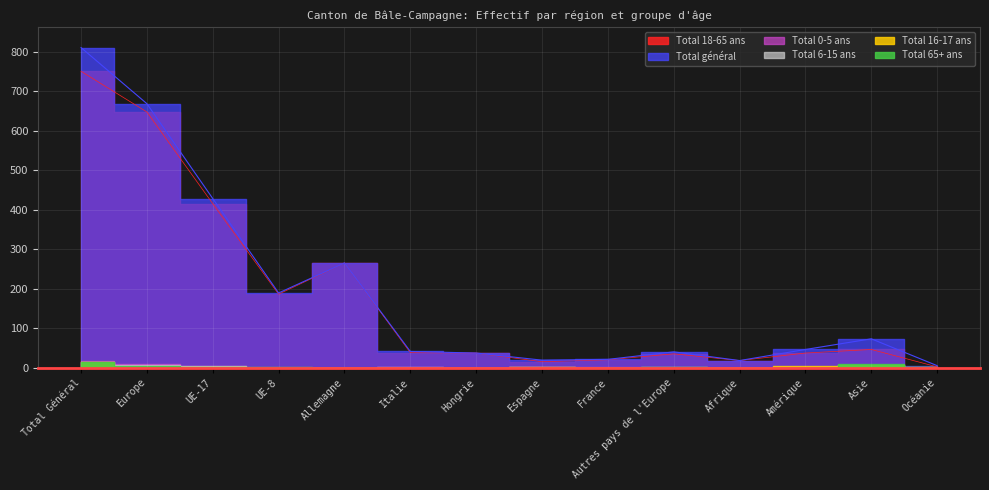

Which series has the widest spread of values?

Total général